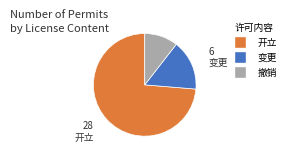

Do 撤销 and 变更 together represent more than half of the pie?

No